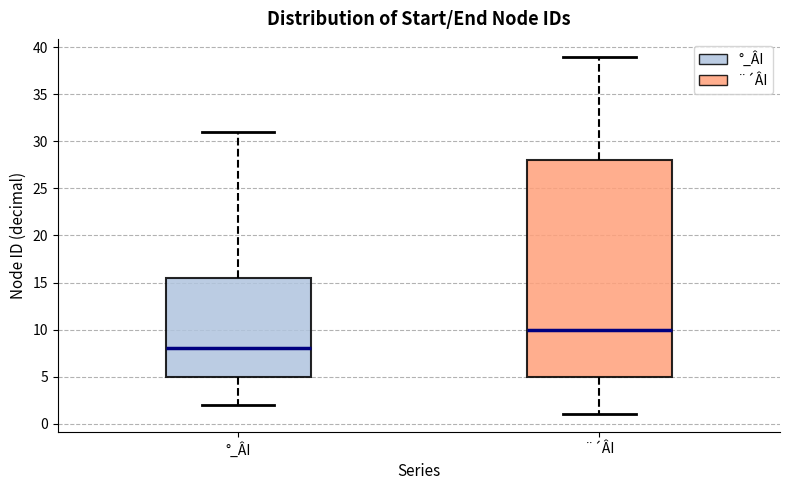

Which box has the highest median line?

¨´ÂI